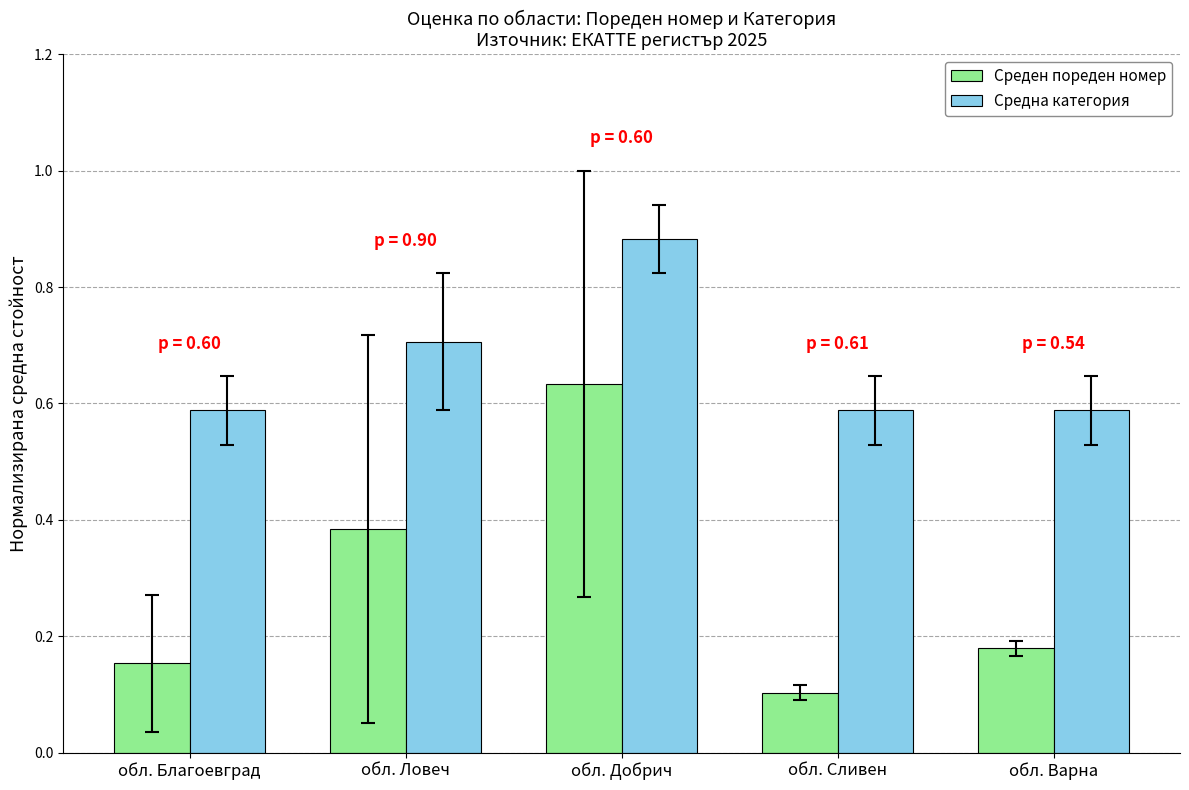

At how many categories does at least one series exceed 0?

5